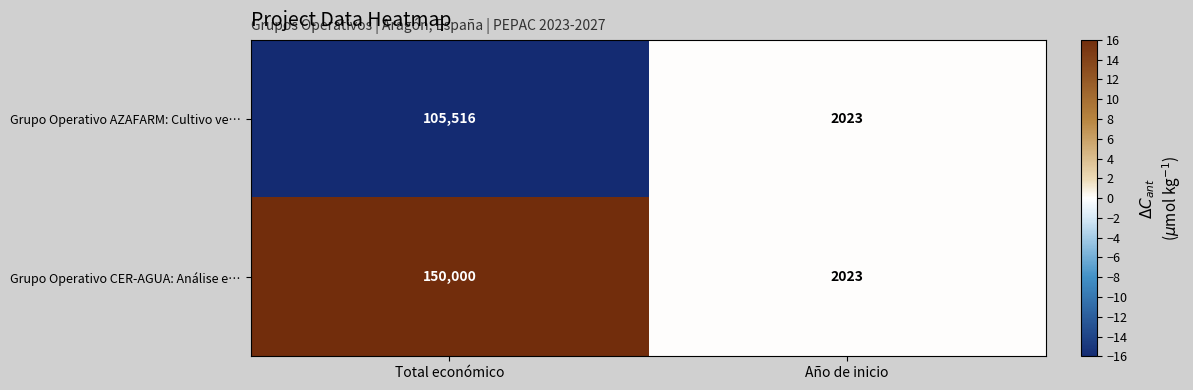

What is the difference between the Grupo Operativo AZAFARM: Cultivo ve… values at Total económico and Año de inicio?

103493